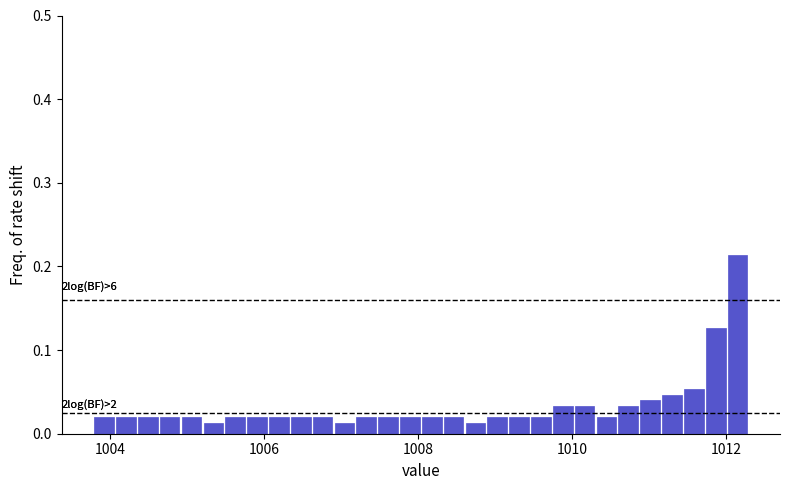

Read against the x-axis, roughly where is the centre of the tallest bar?

1012.2